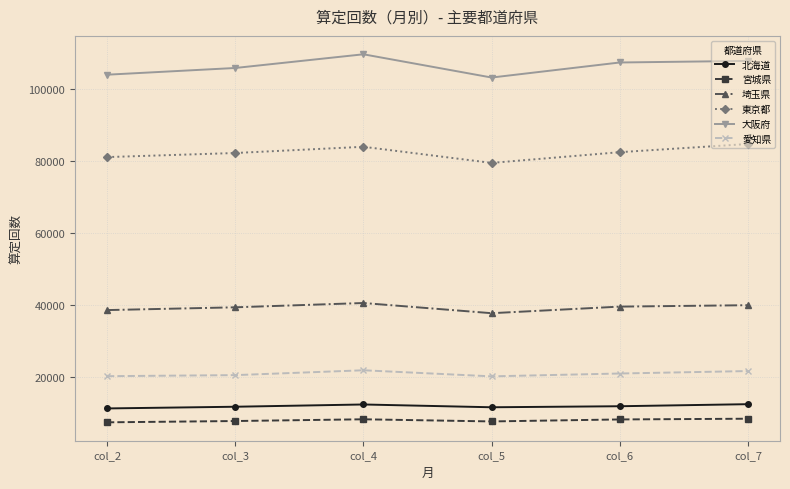

What is the difference between the 大阪府 values at col_5 and col_3?

2661